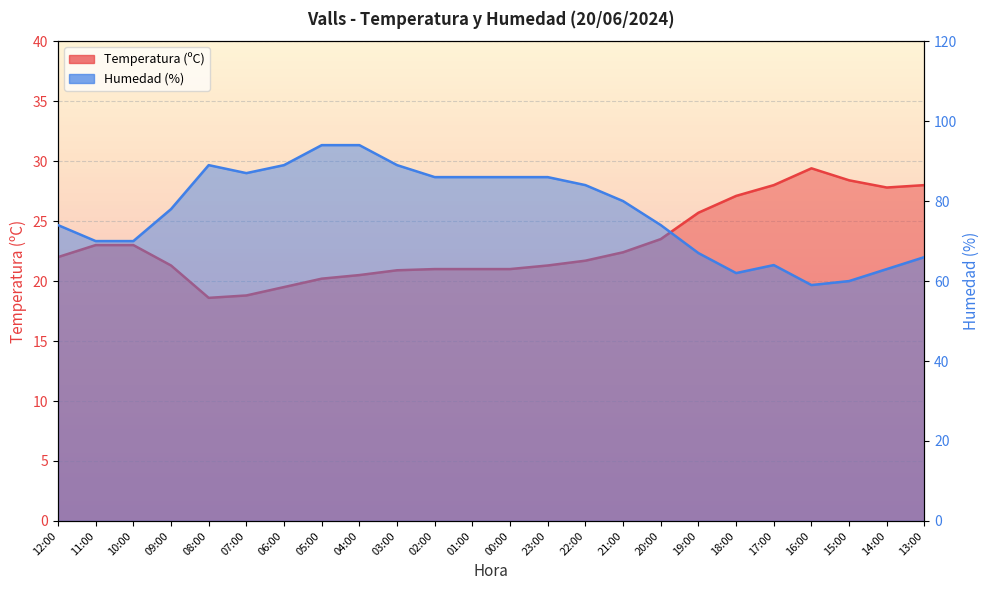

How many data points in Temperatura (ºC) are above 22?

11